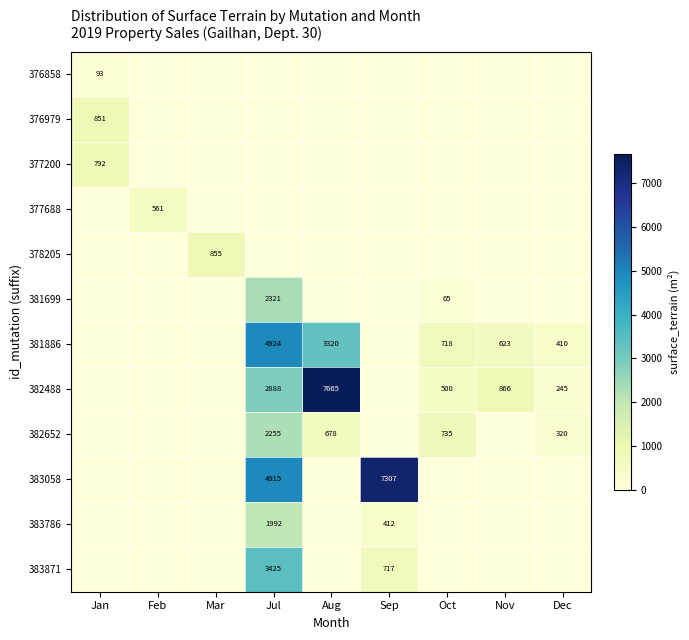

True or false: 377688 has a value of 991 at Feb.

False